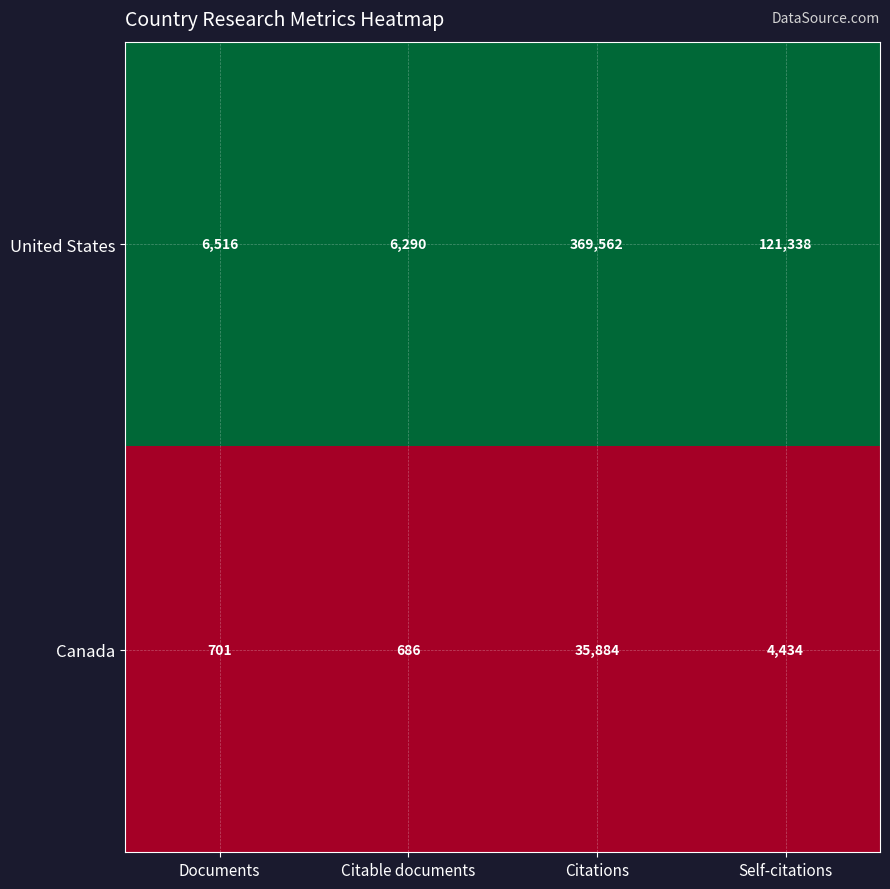

Which series has the largest total across all categories?

United States